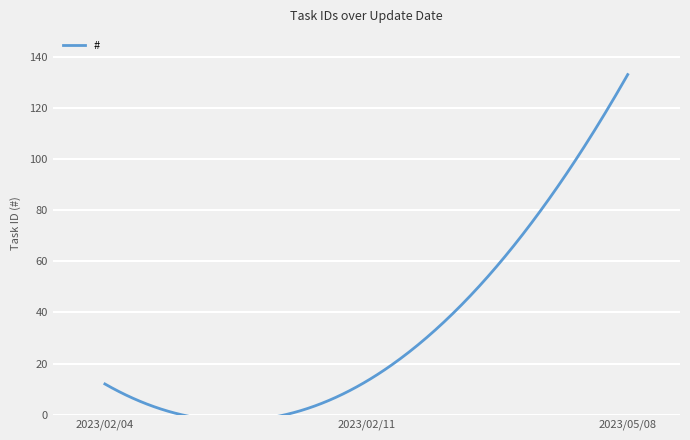

Reading left to right, transcribe all the data shown in this chart.

12	13	133